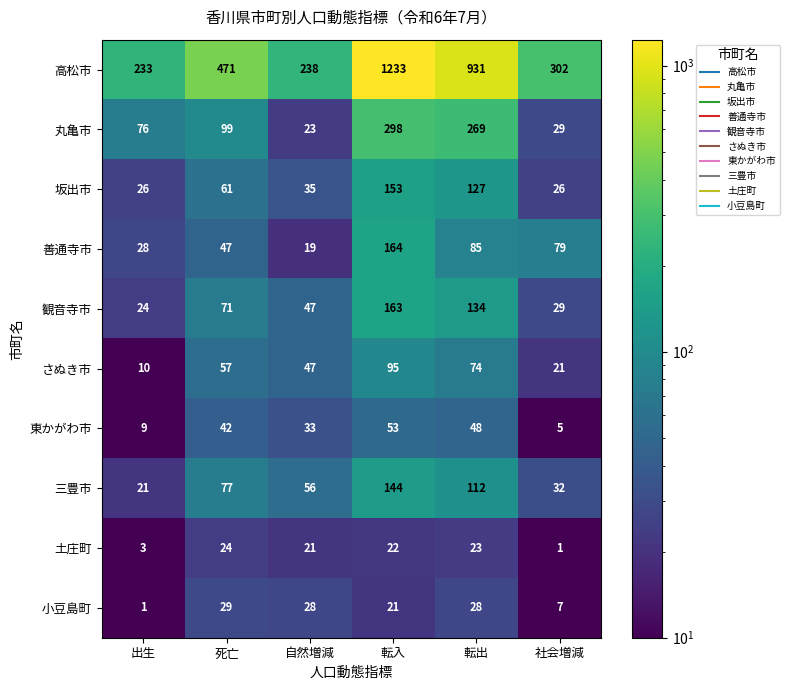

Rank the series by their maximum value, from highest to lowest.

高松市, 丸亀市, 善通寺市, 観音寺市, 坂出市, 三豊市, さぬき市, 東かがわ市, 小豆島町, 土庄町